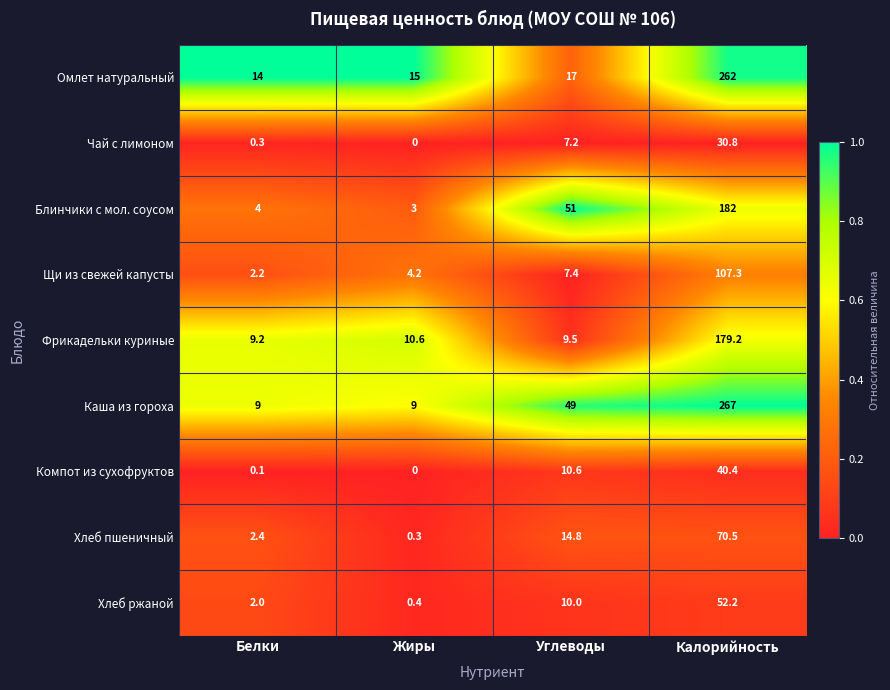

Which series changed the most between Белки and Жиры?

Хлеб пшеничный